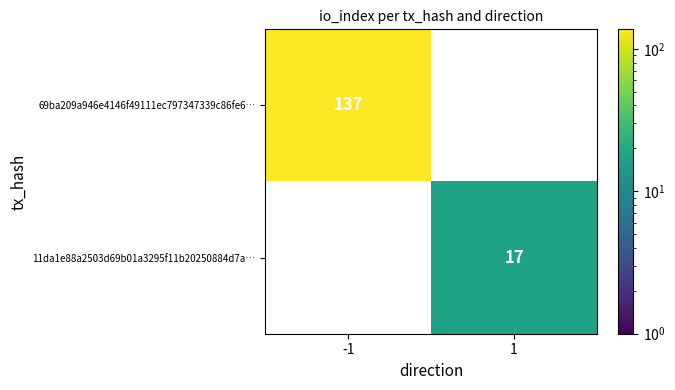

Which label corresponds to the largest value in the chart?

-1